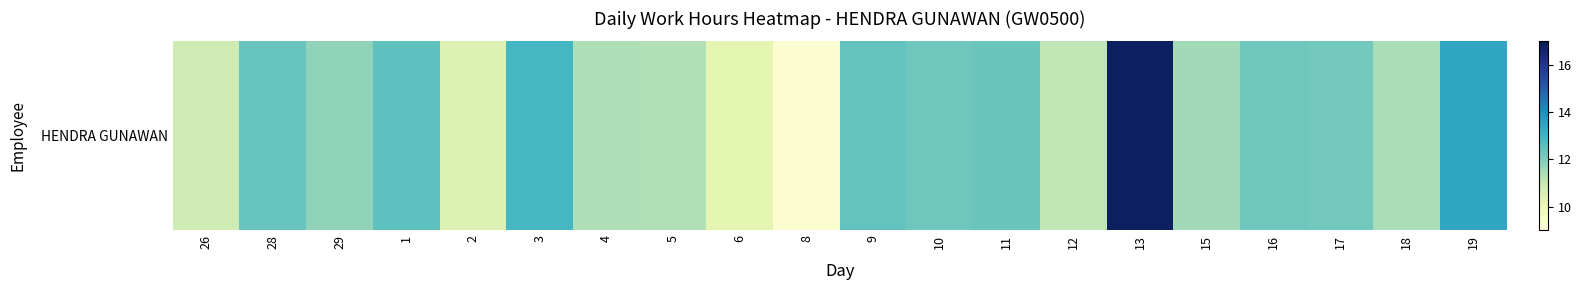

Count the number of categories in the chart.

20